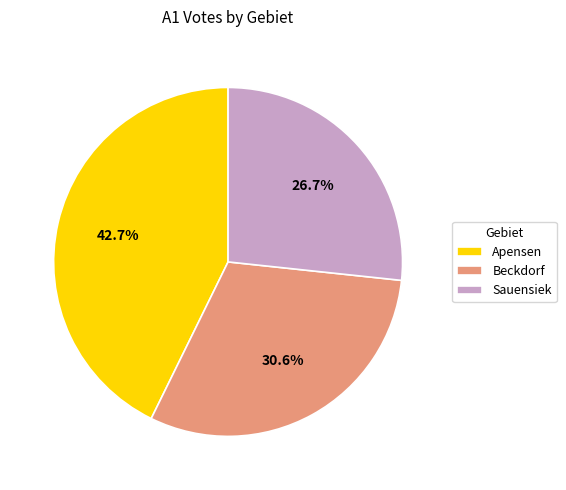

Is there any slice that represents more than half of the pie?

No